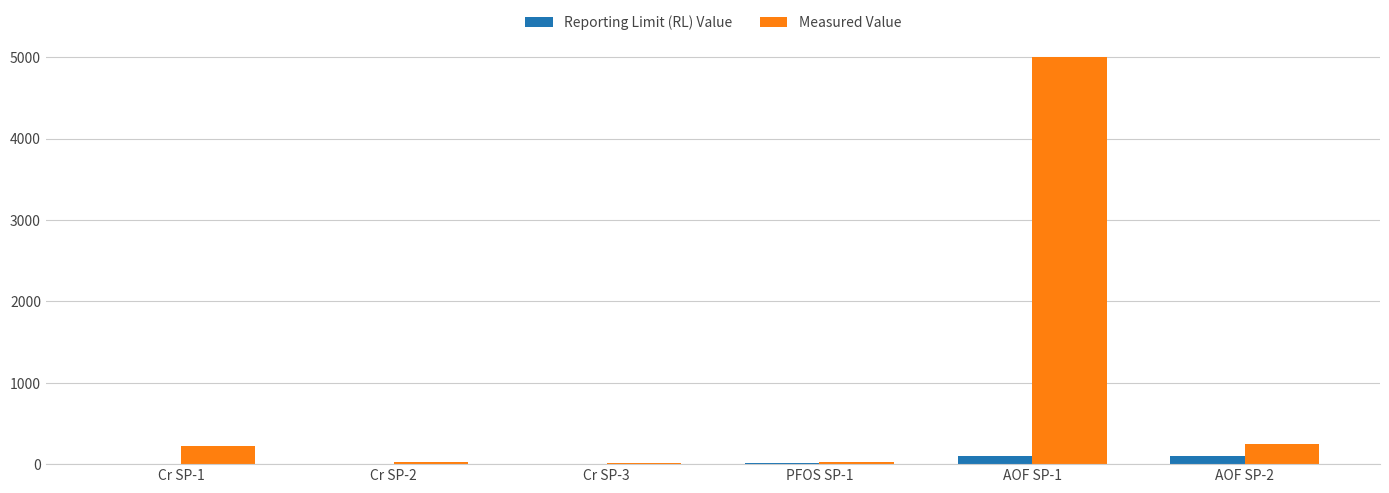

What is the total value across all series at PFOS SP-1?

35